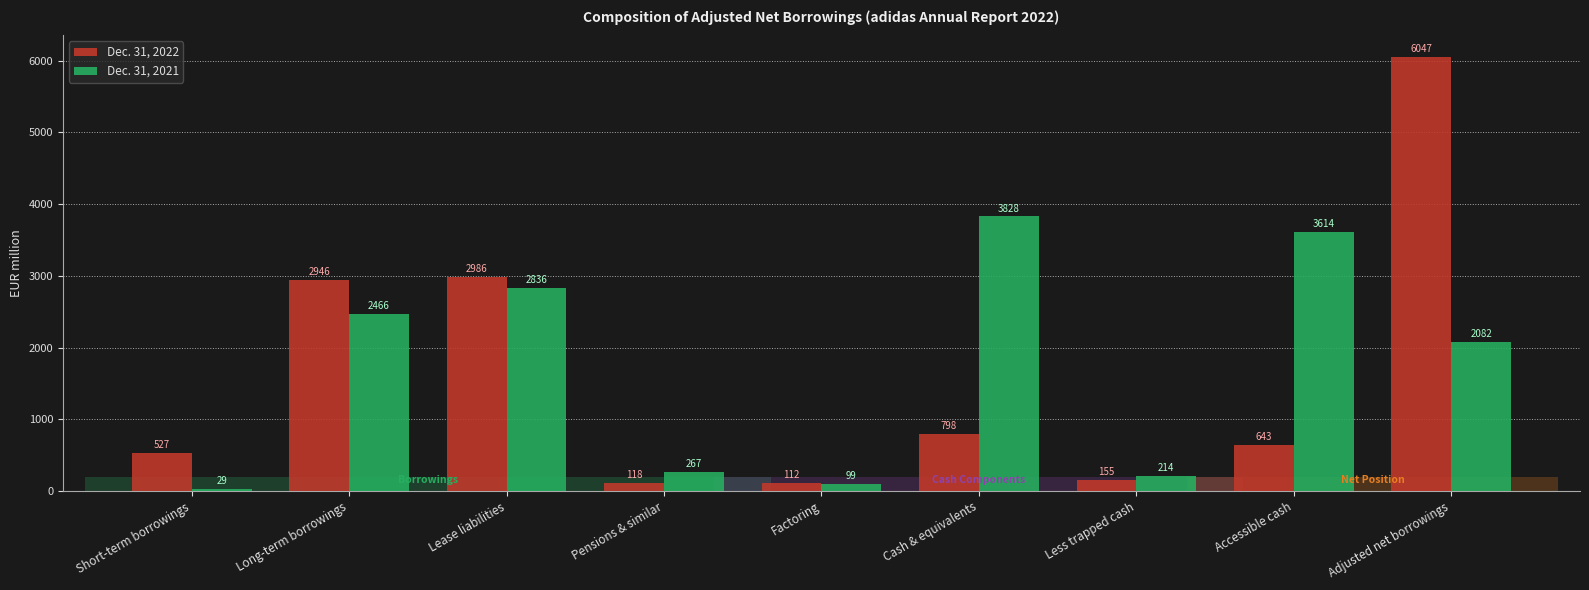

At which category is the sum across all series the highest?

Adjusted net borrowings